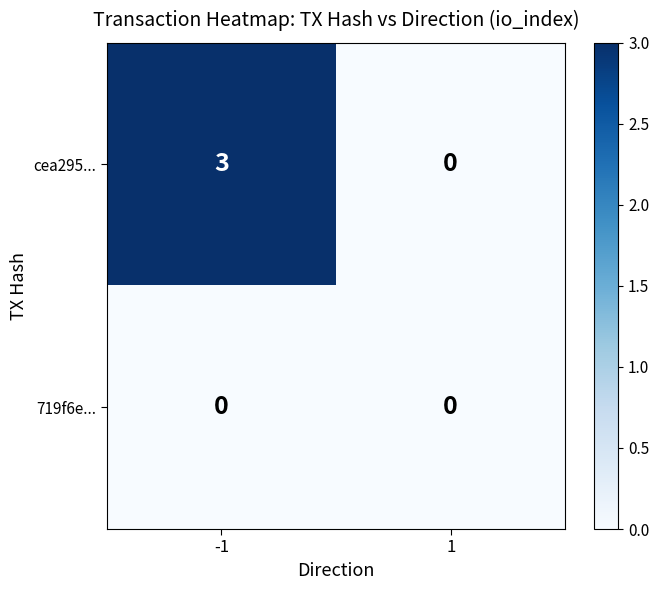

Which label corresponds to the largest value in the chart?

-1